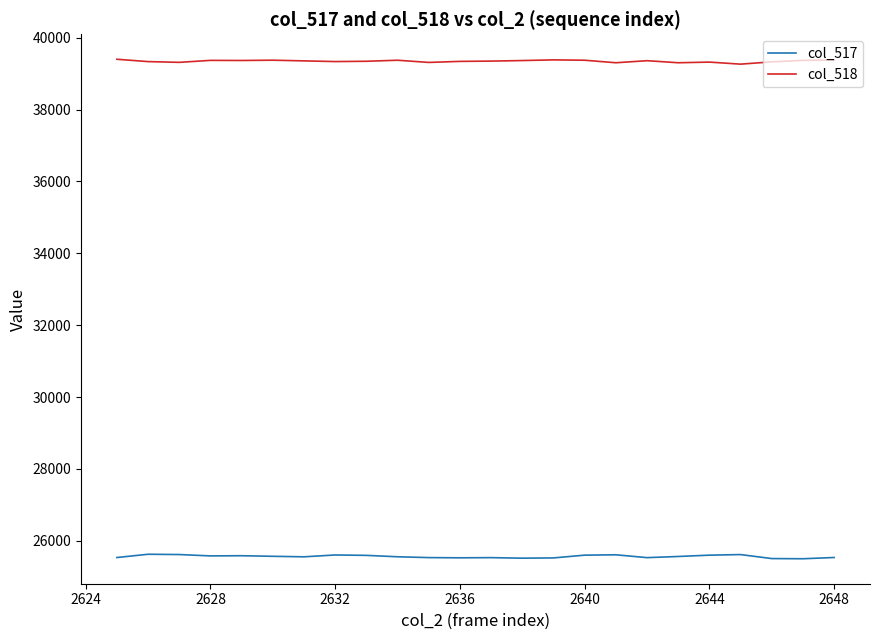

What is the average value of the col_517 series?

25564